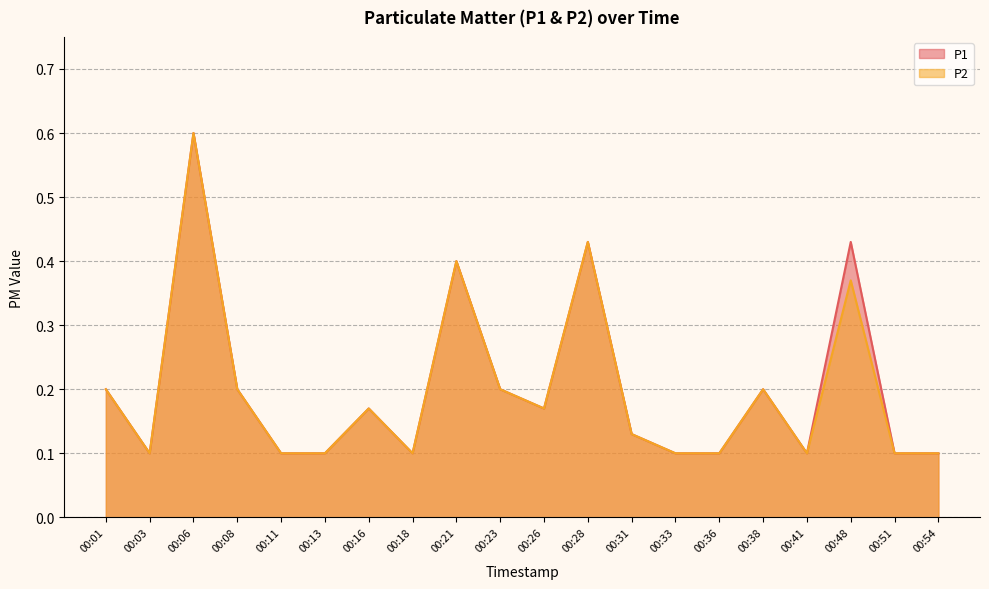

In P1, how many points are higher than both neighbors (excluding endpoints)?

6